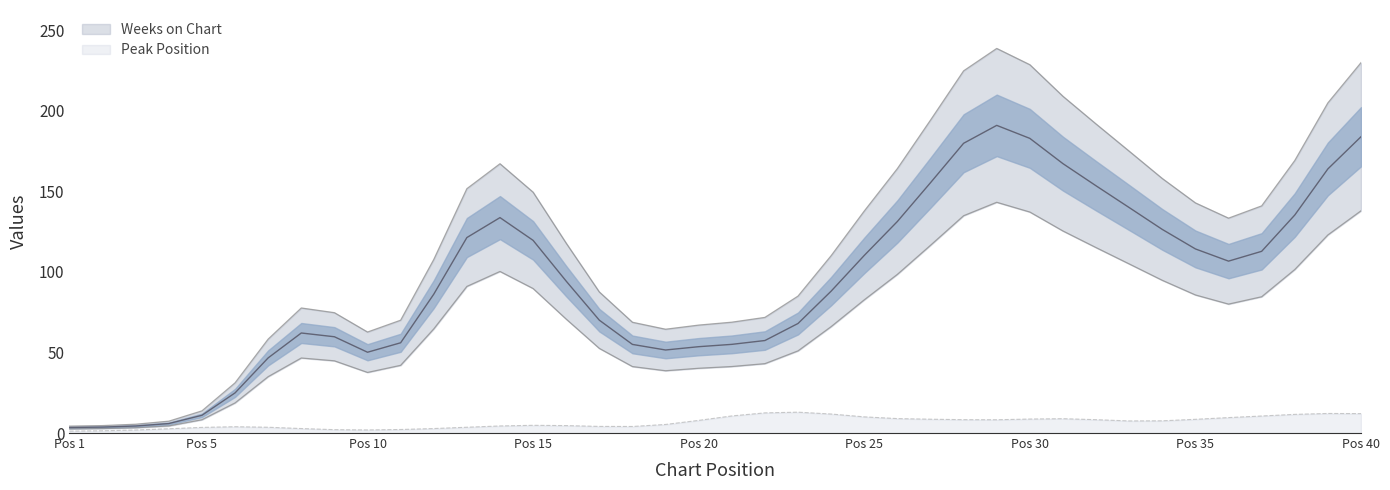

How many interior local peaks does the Peak Position series have?

14